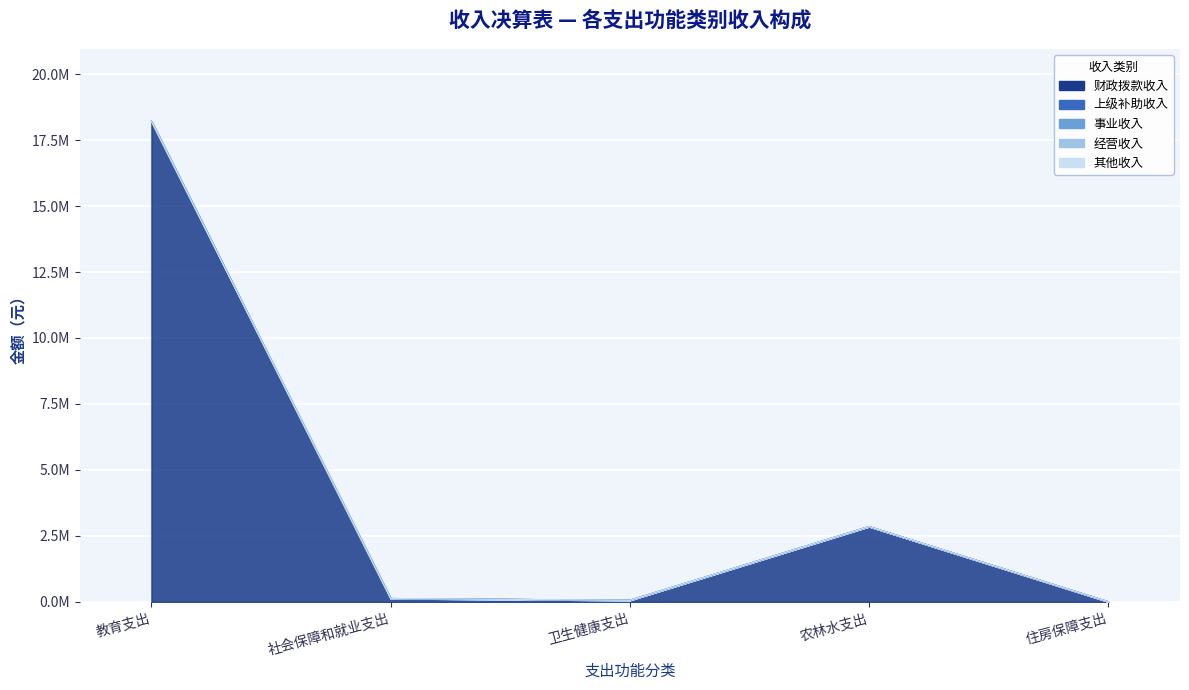

Which has a higher value, 社会保障和就业支出 or 农林水支出?

农林水支出